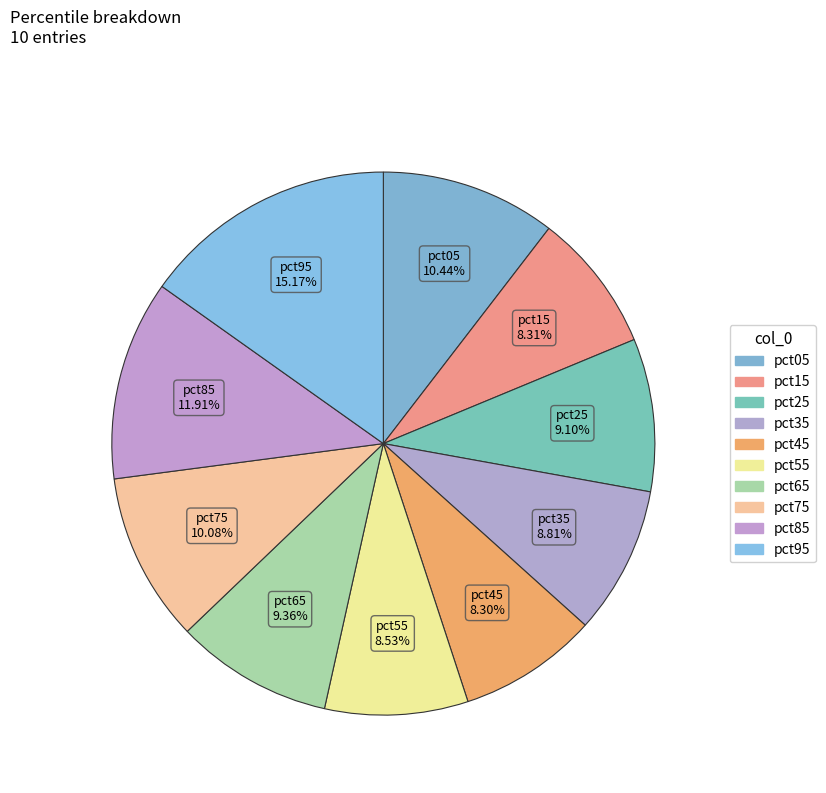

What percentage is the pct85 slice, to the nearest percent?

12%